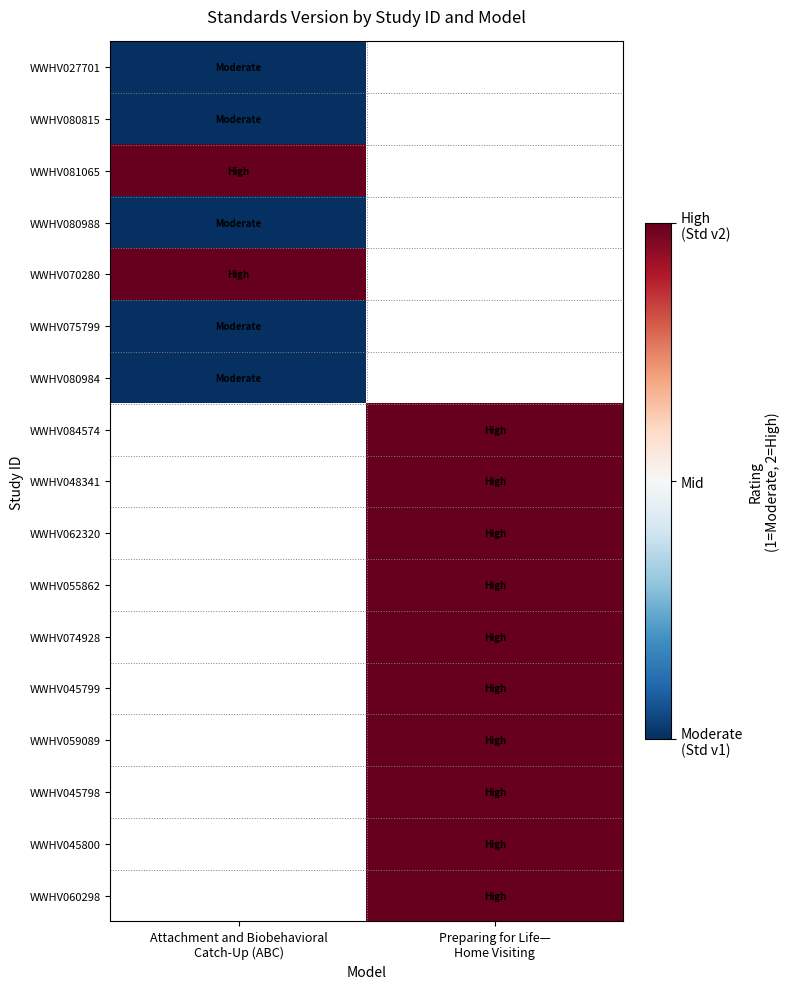

What is the highest value of the WWHV075799 series?

1.0